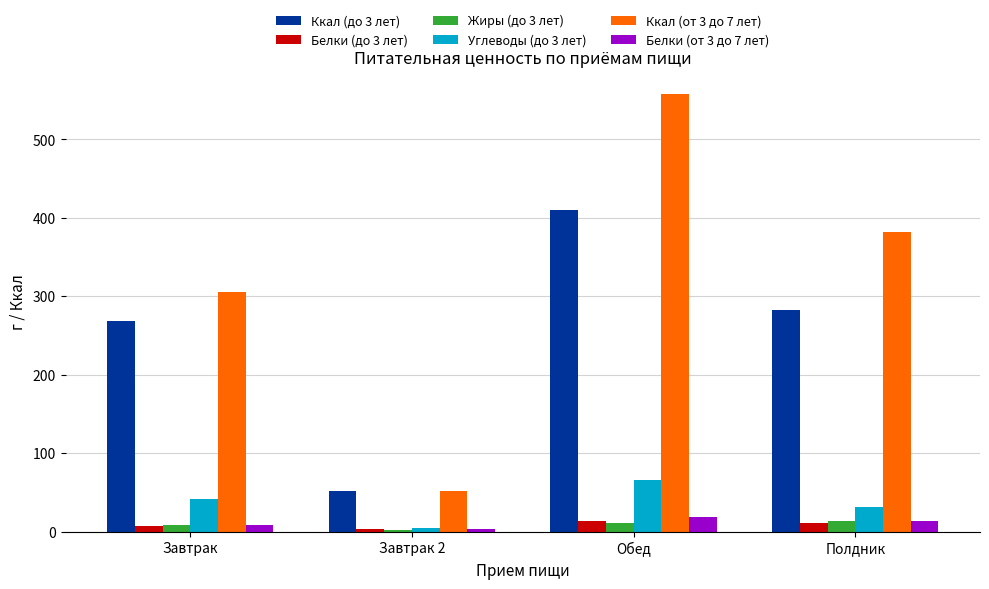

What is the lowest value of the Ккал (от 3 до 7 лет) series?

52.0